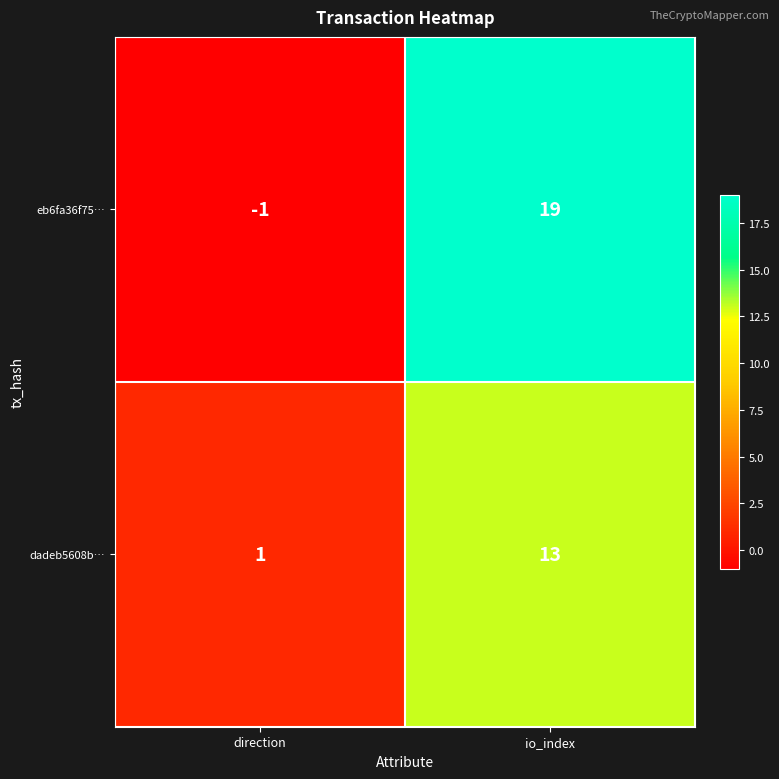

Rank the series by their average value, from lowest to highest.

dadeb5608b…, eb6fa36f75…